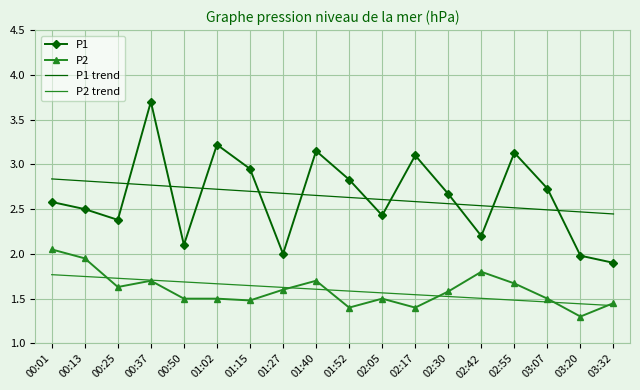

Which category has the highest value across all series?

00:37